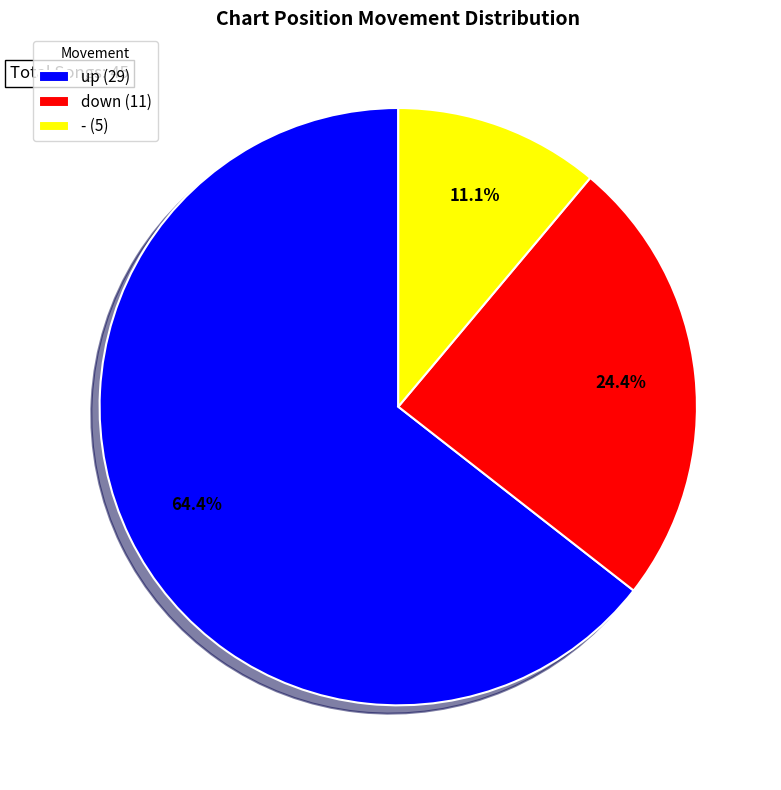

Count the number of slices in the pie.

3